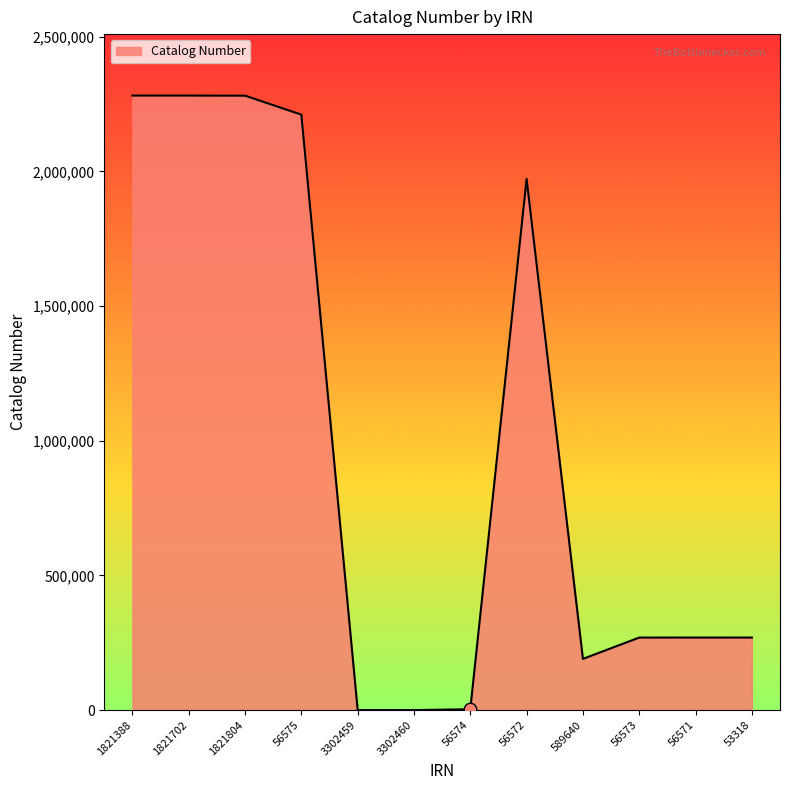

What is the change in value from 3302460 to 56573?

+269097